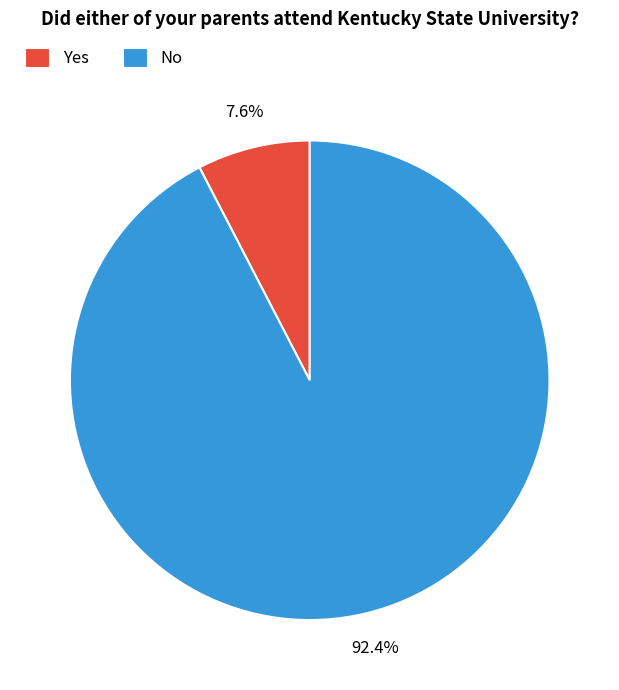

What portion of the pie excludes No?

7.6%